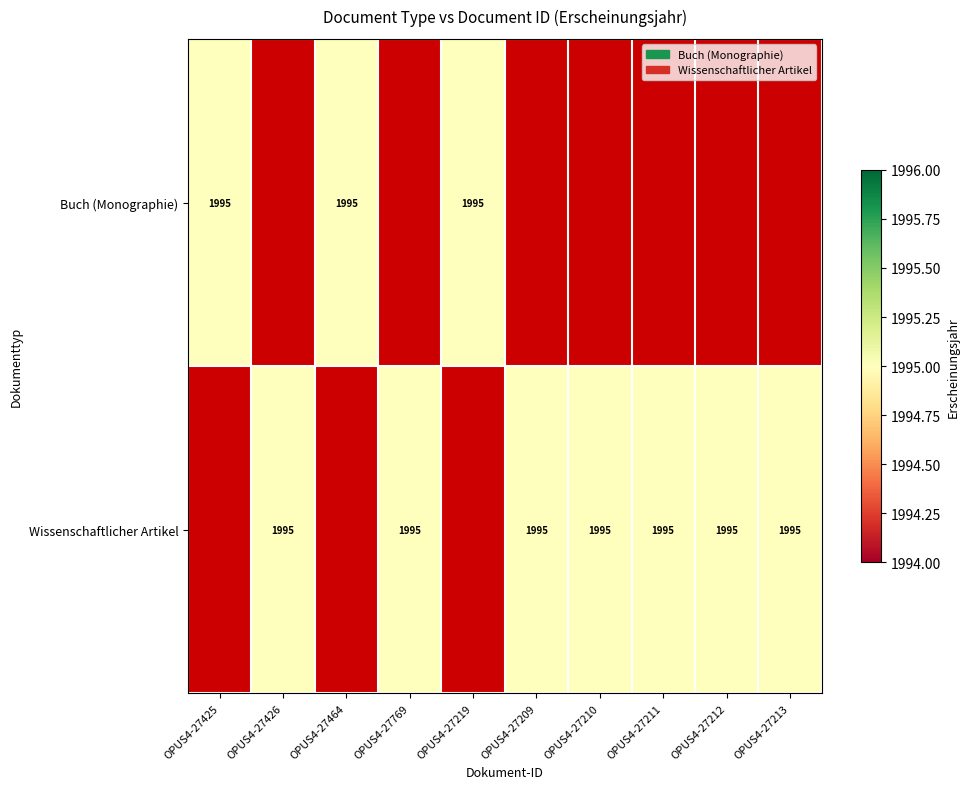

What is the difference between the Wissenschaftlicher Artikel values at OPUS4-27212 and OPUS4-27425?

1995